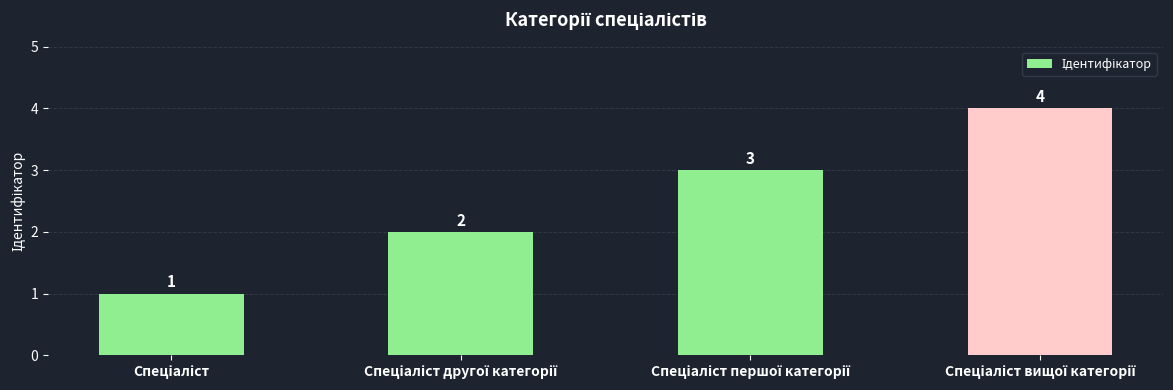

What is the value of the 1st bar from the left?

1